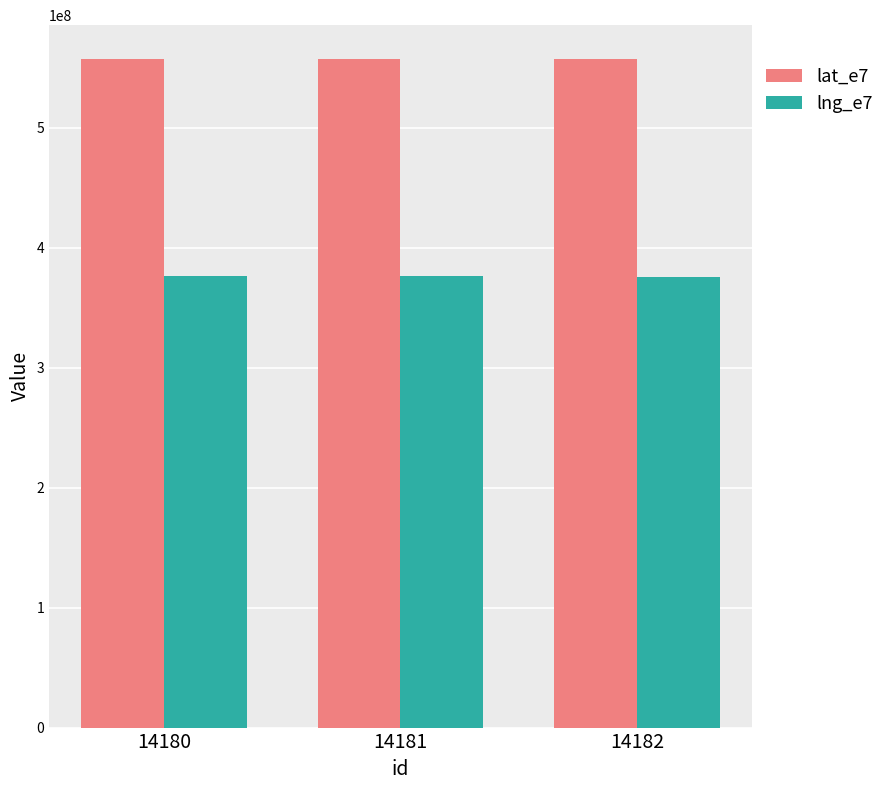

What is the minimum value shown in the chart?

375960922